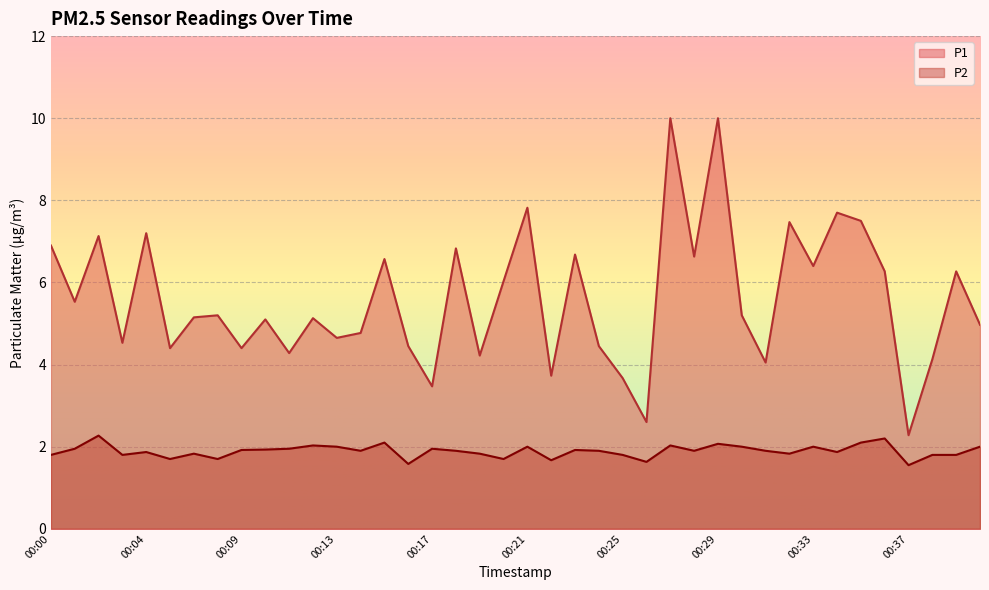

True or false: P2 and P1 intersect in this chart.

False